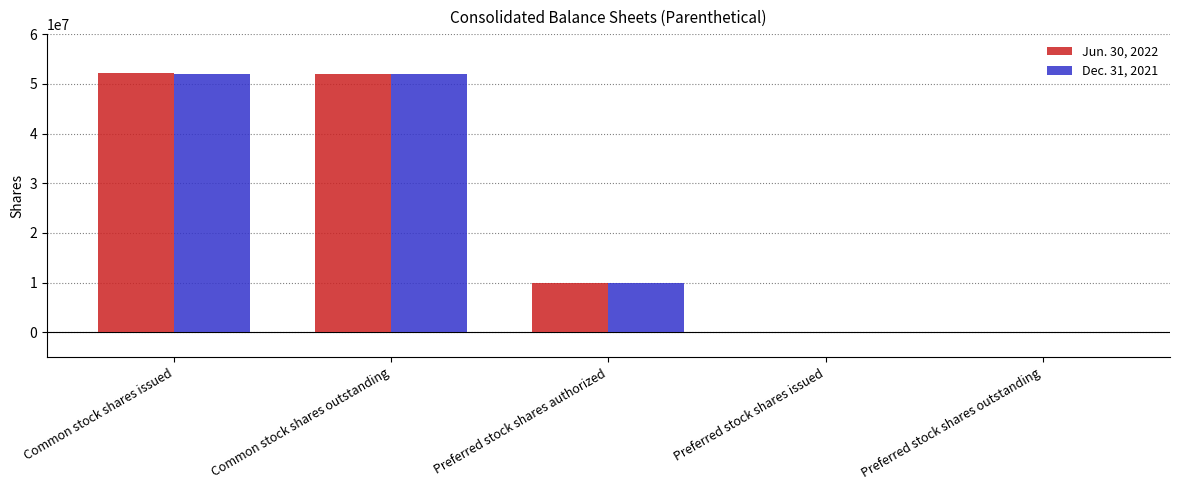

Between Common stock shares issued and Preferred stock shares outstanding, which series saw the biggest shift?

Jun. 30, 2022